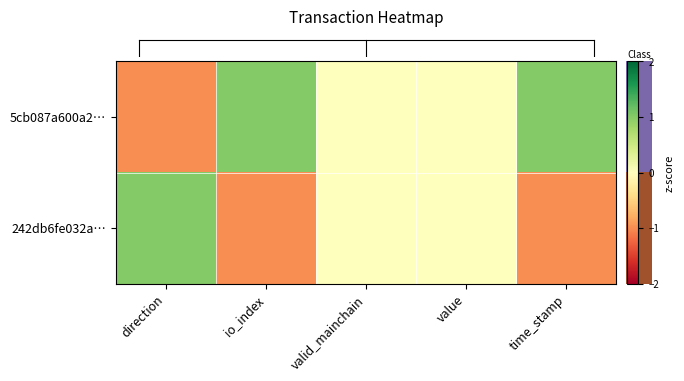

What is the maximum value shown in the chart?

1